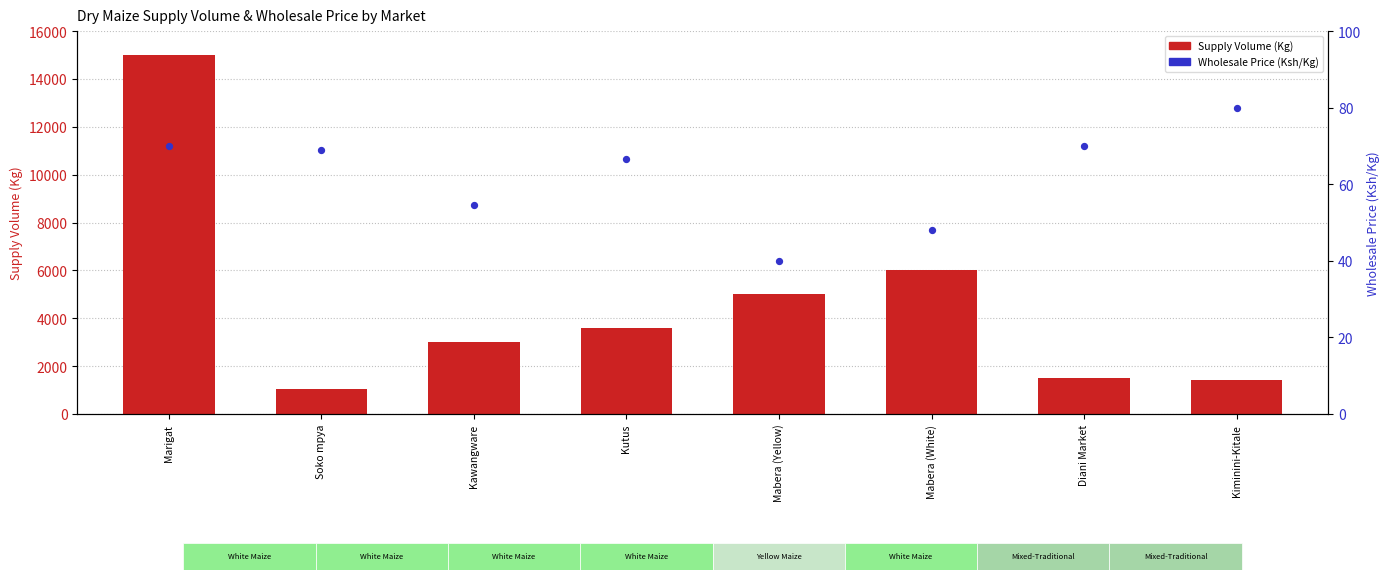

Which series has the largest total across all categories?

Supply Volume (Kg)